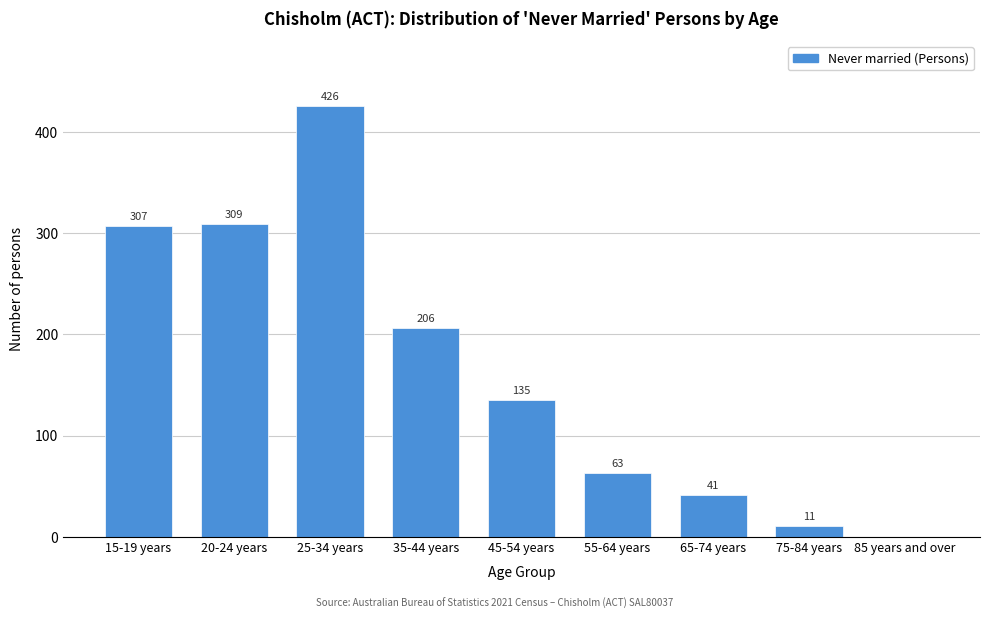

Reading right to left, extract all data points from this chart.

85 years and over=0	75-84 years=11	65-74 years=41	55-64 years=63	45-54 years=135	35-44 years=206	25-34 years=426	20-24 years=309	15-19 years=307